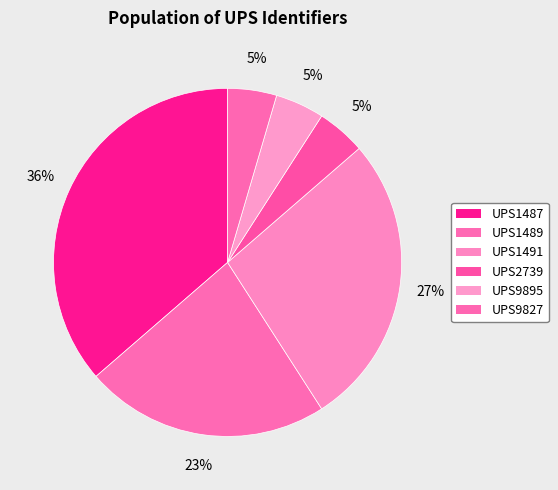

Count the number of slices in the pie.

6